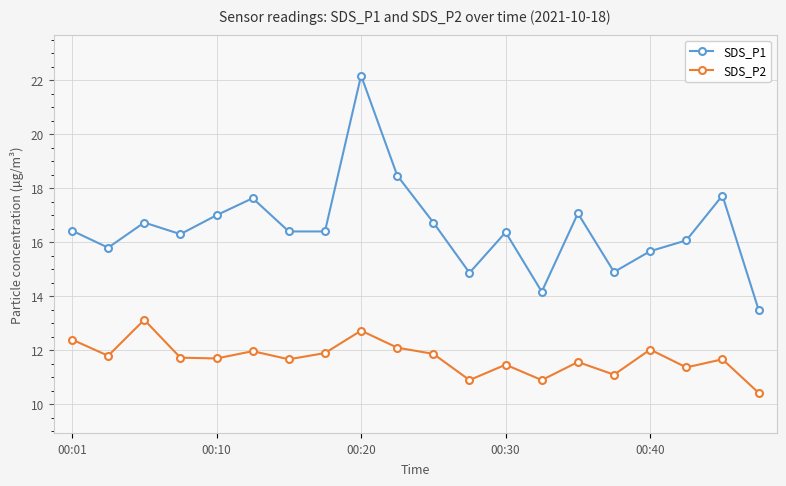

Which series has the largest total across all categories?

SDS_P1